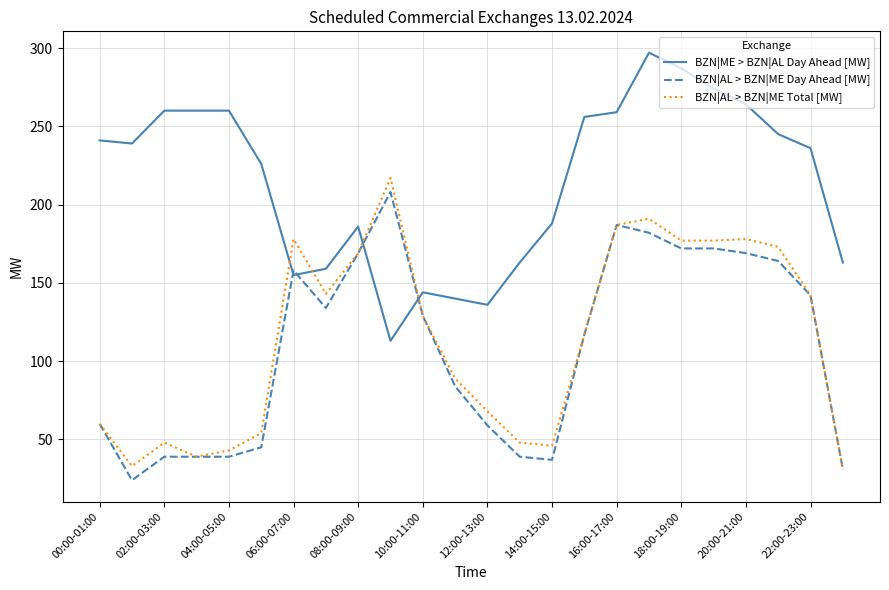

Which series has the largest total across all categories?

BZN|ME > BZN|AL Day Ahead [MW]